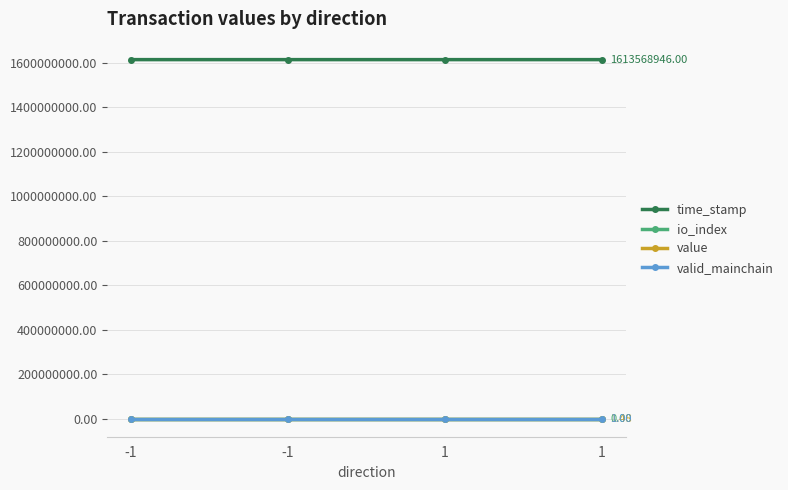

Count the number of categories in the chart.

4